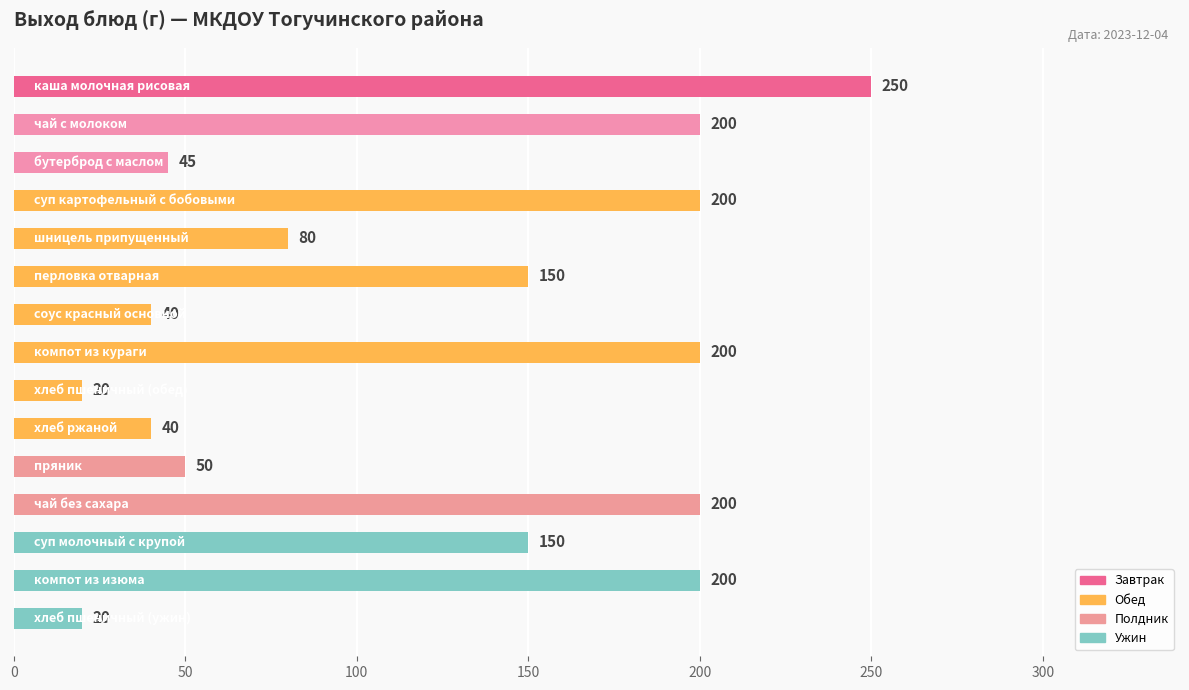

Reading bottom to top, transcribe all the data shown in this chart.

20	200	150	200	50	40	20	200	40	150	80	200	45	200	250